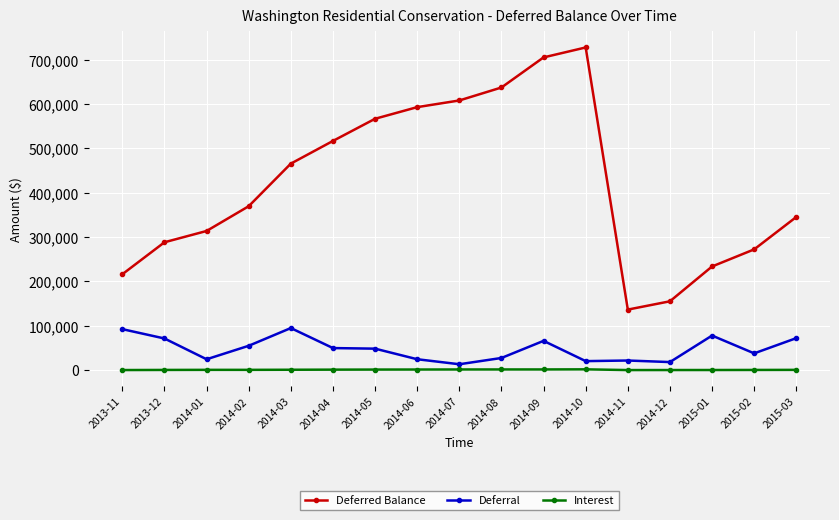

Read the Deferral value at 2015-02.

37942.0